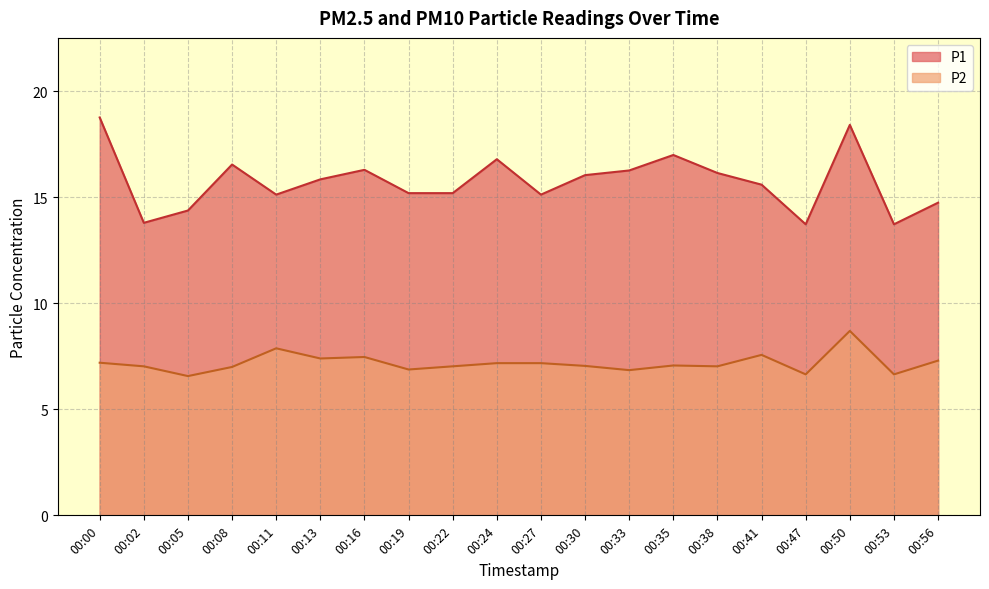

True or false: P1 and P2 cross at least once.

False